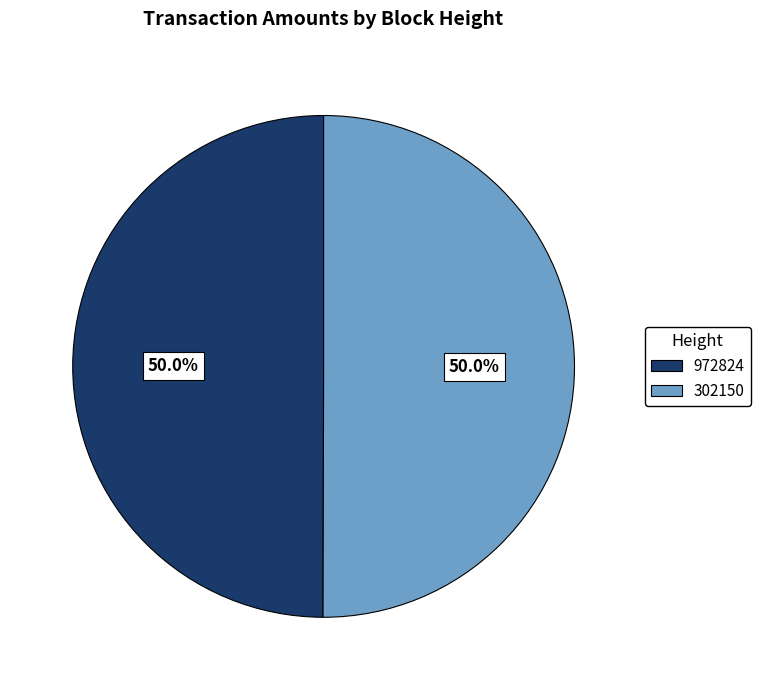

How many segments does this pie chart have?

2